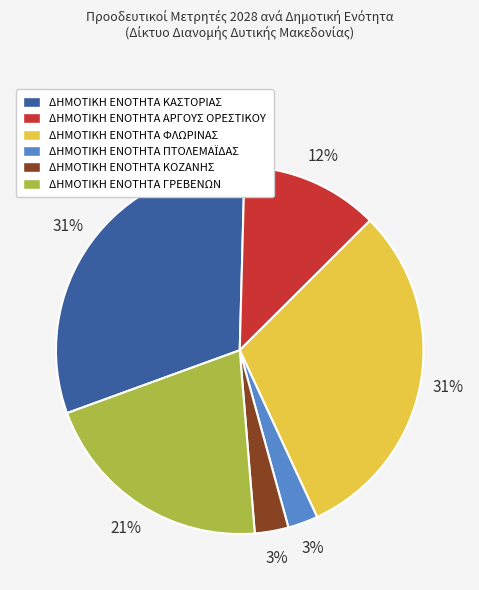

What percentage is the ΔΗΜΟΤΙΚΗ ΕΝΟΤΗΤΑ ΓΡΕΒΕΝΩΝ slice, to the nearest percent?

21%